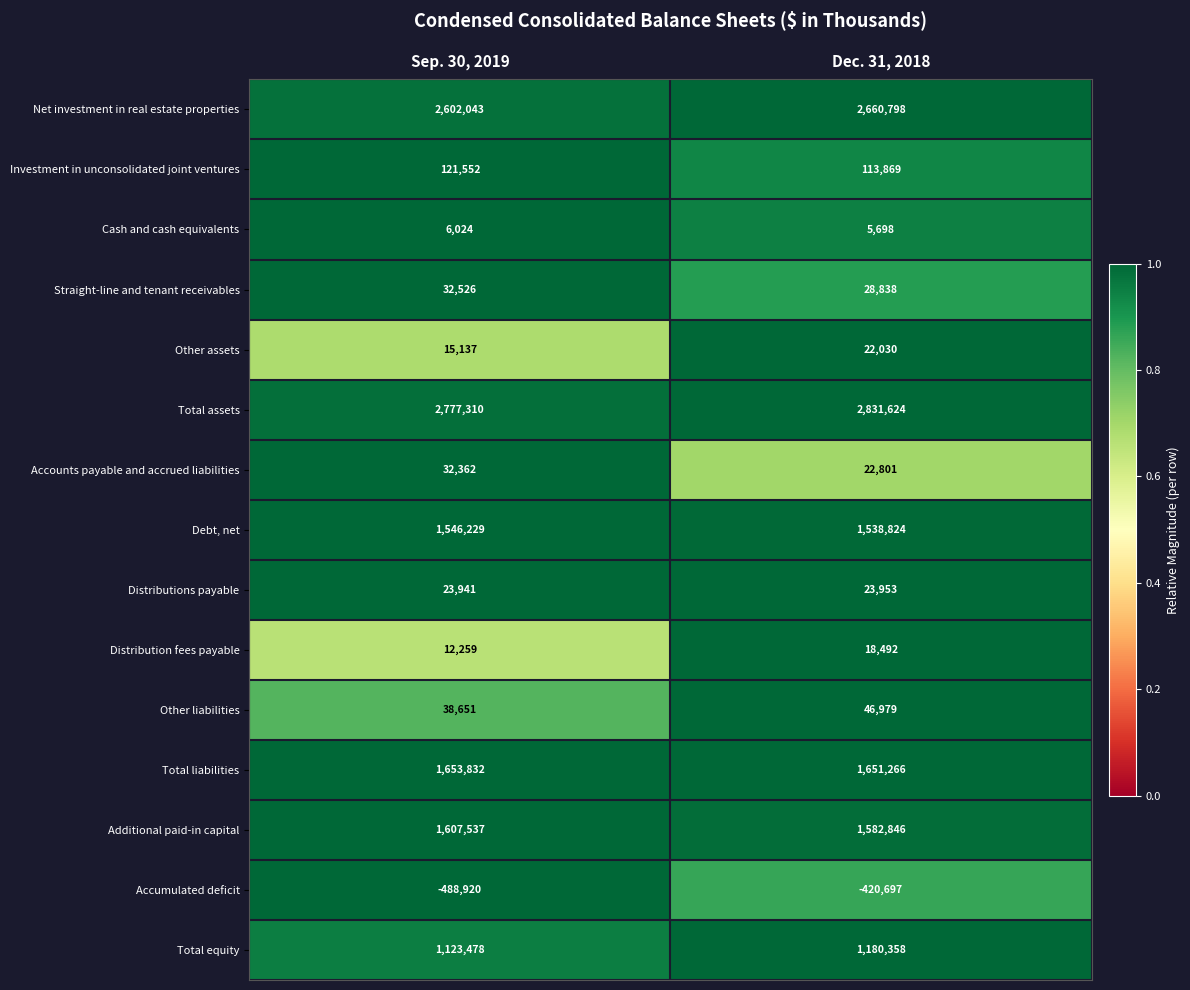

What is the total value across all series at Dec. 31, 2018?

11307679